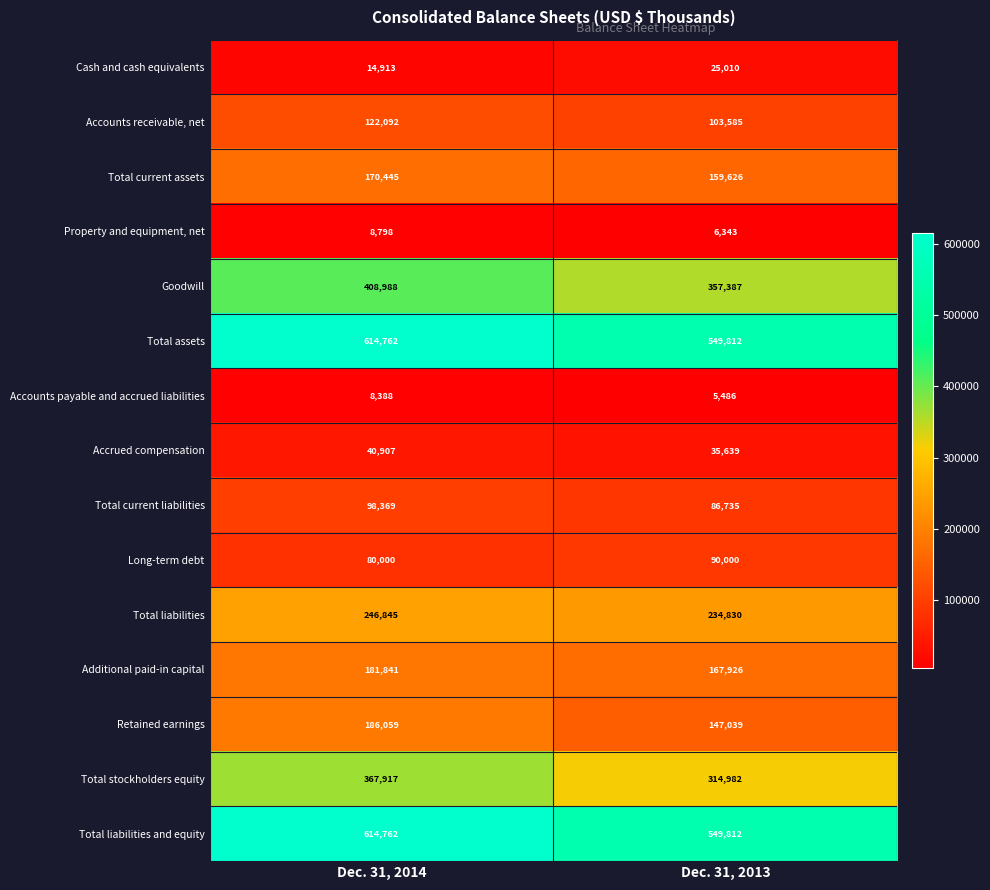

Reading left to right, list all the values displayed in this chart.

Cash and cash equivalents: Dec. 31, 2014=14913	Dec. 31, 2013=25010
Accounts receivable, net: Dec. 31, 2014=122092	Dec. 31, 2013=103585
Total current assets: Dec. 31, 2014=170445	Dec. 31, 2013=159626
Property and equipment, net: Dec. 31, 2014=8798	Dec. 31, 2013=6343
Goodwill: Dec. 31, 2014=408988	Dec. 31, 2013=357387
Total assets: Dec. 31, 2014=614762	Dec. 31, 2013=549812
Accounts payable and accrued liabilities: Dec. 31, 2014=8388	Dec. 31, 2013=5486
Accrued compensation: Dec. 31, 2014=40907	Dec. 31, 2013=35639
Total current liabilities: Dec. 31, 2014=98369	Dec. 31, 2013=86735
Long-term debt: Dec. 31, 2014=80000	Dec. 31, 2013=90000
Total liabilities: Dec. 31, 2014=246845	Dec. 31, 2013=234830
Additional paid-in capital: Dec. 31, 2014=181841	Dec. 31, 2013=167926
Retained earnings: Dec. 31, 2014=186059	Dec. 31, 2013=147039
Total stockholders equity: Dec. 31, 2014=367917	Dec. 31, 2013=314982
Total liabilities and equity: Dec. 31, 2014=614762	Dec. 31, 2013=549812